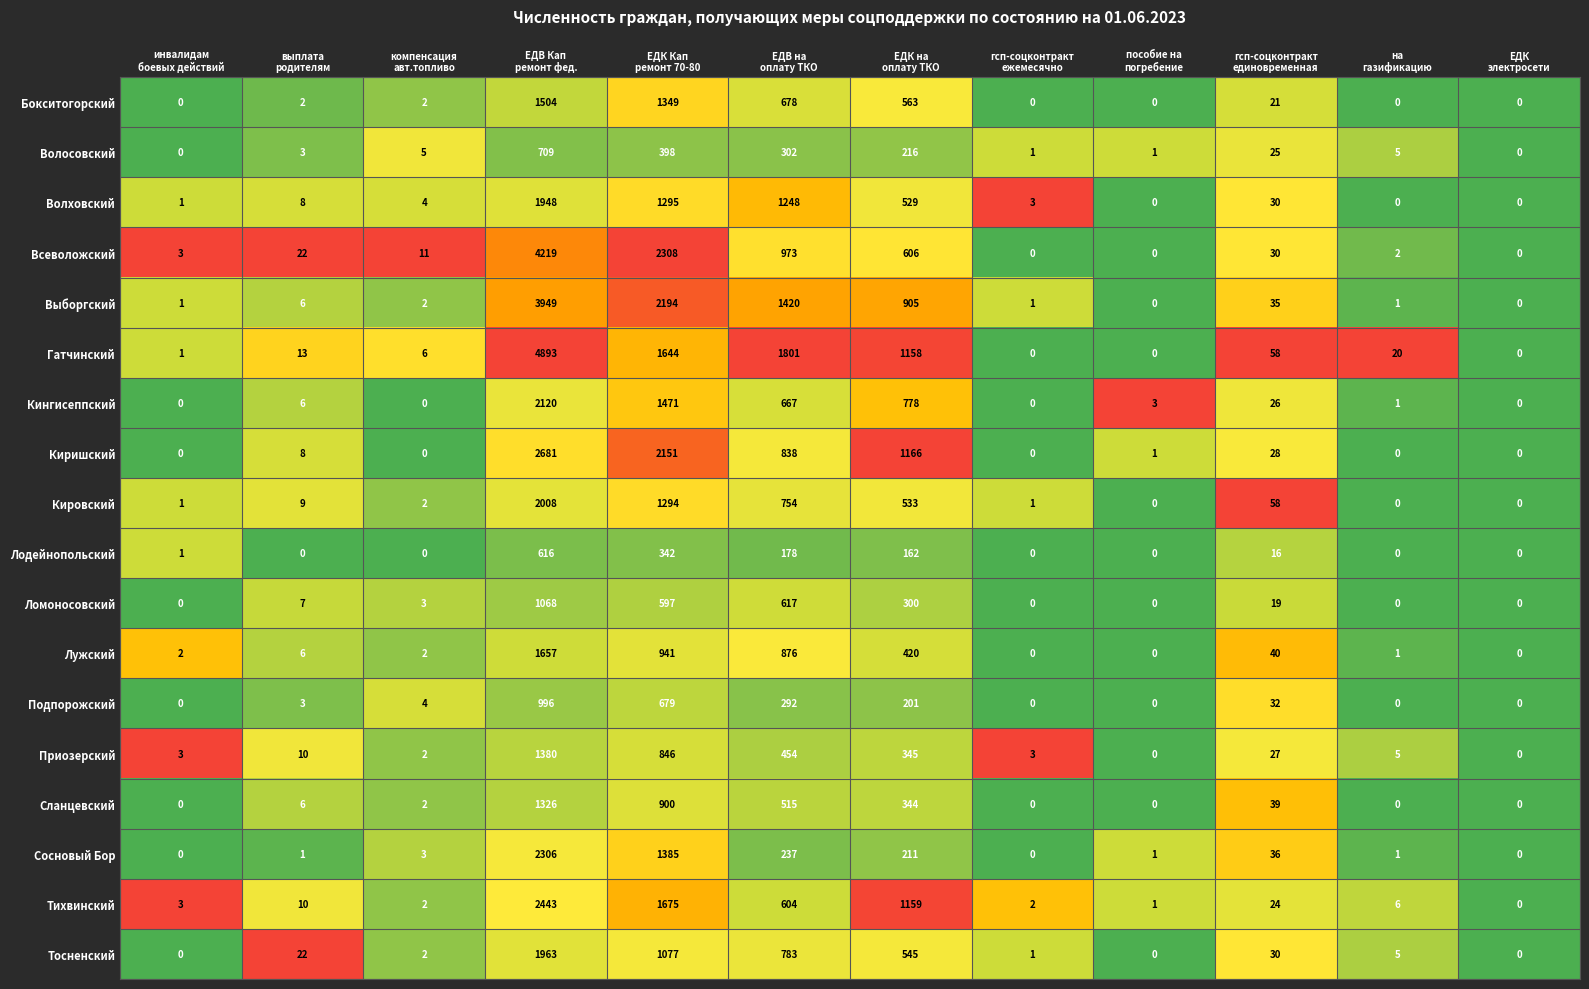

What is the sum of all Выборгский values?

8514